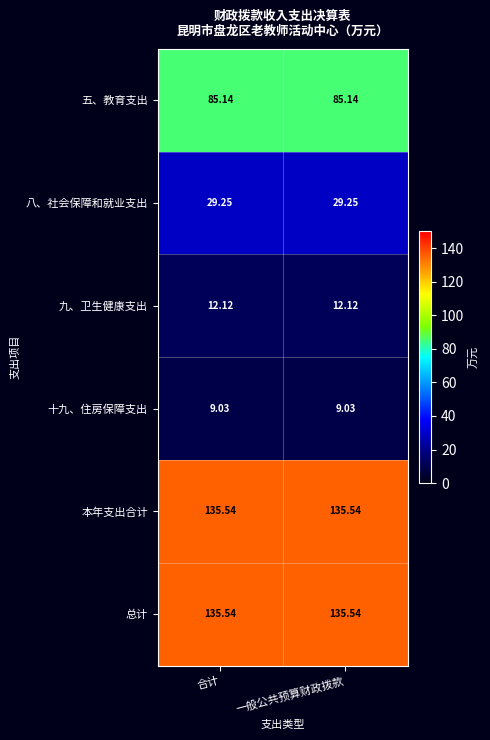

What is the maximum value shown in the chart?

135.5